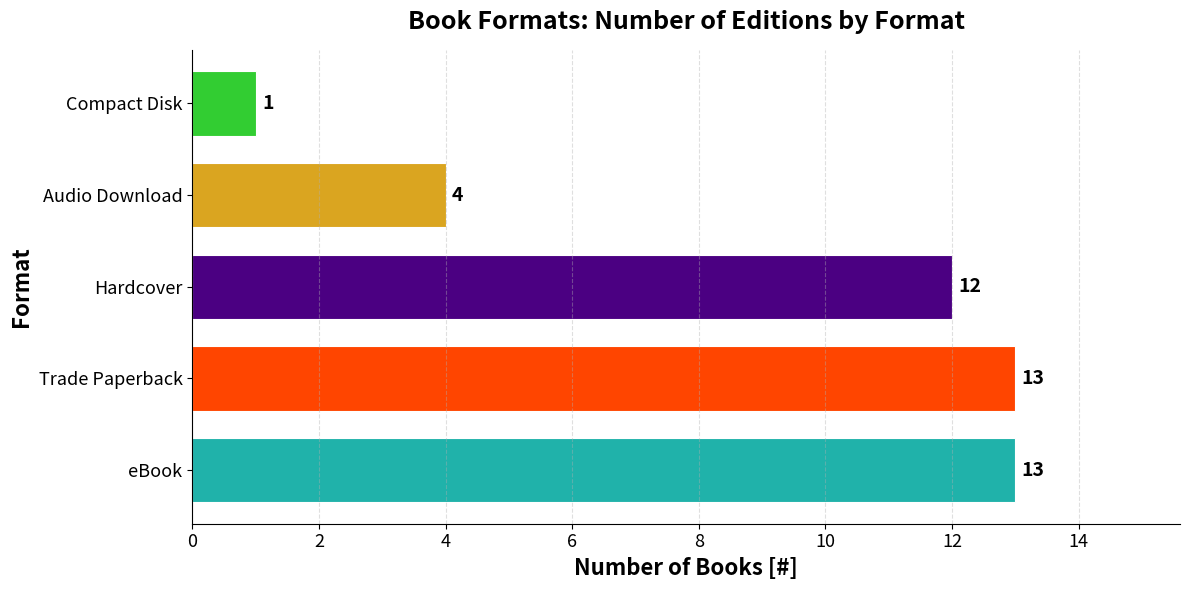

Where is the data nearest to the value 7?

Audio Download